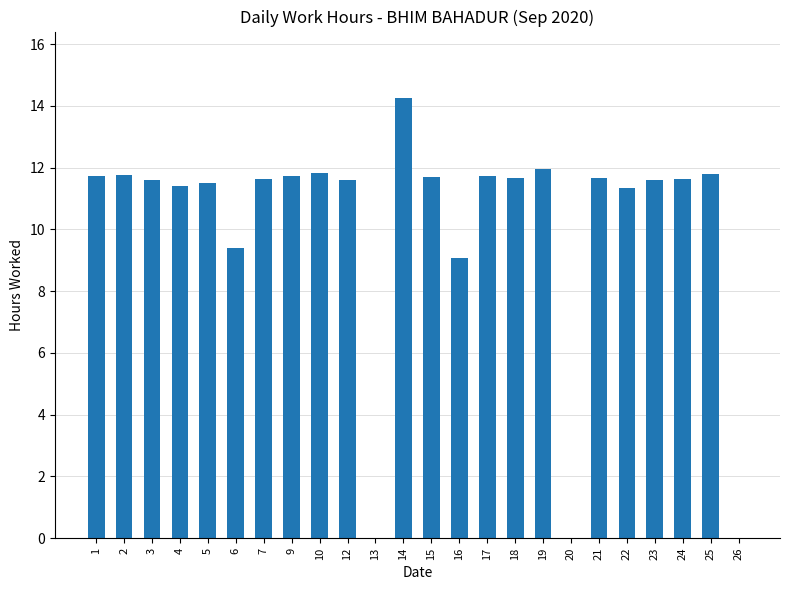

What is the sum of the values at 6 and 7?

21.0